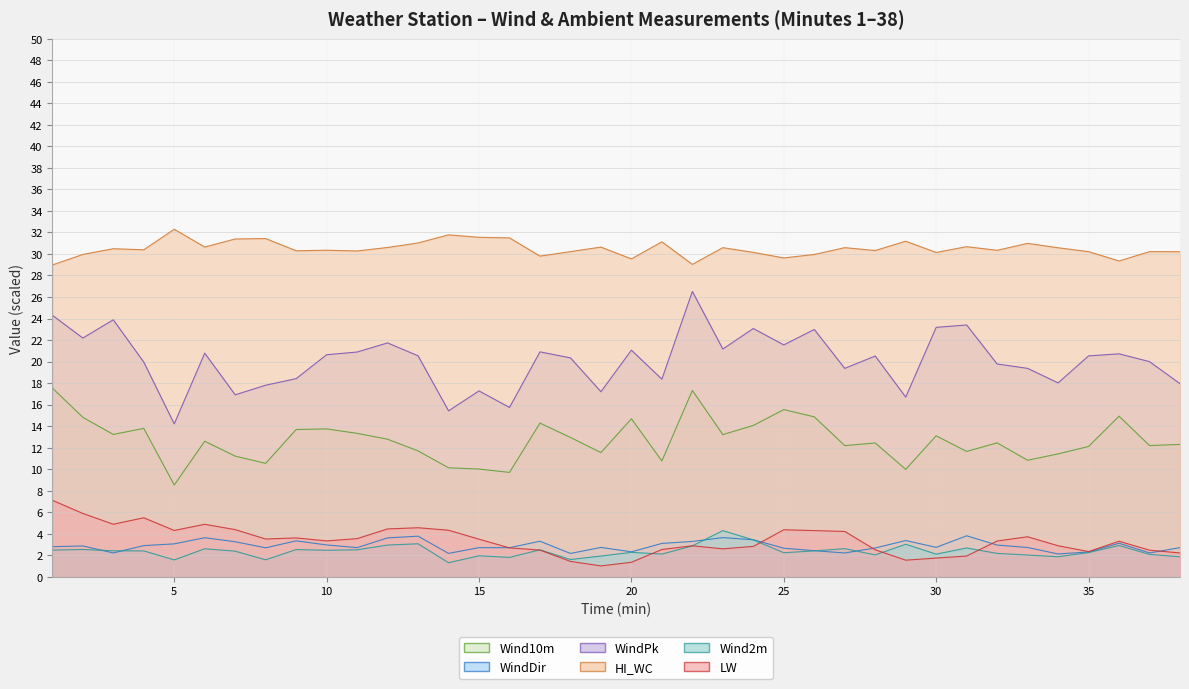

What is the difference between the maximum and second lowest values in the WindPk series?

11.1